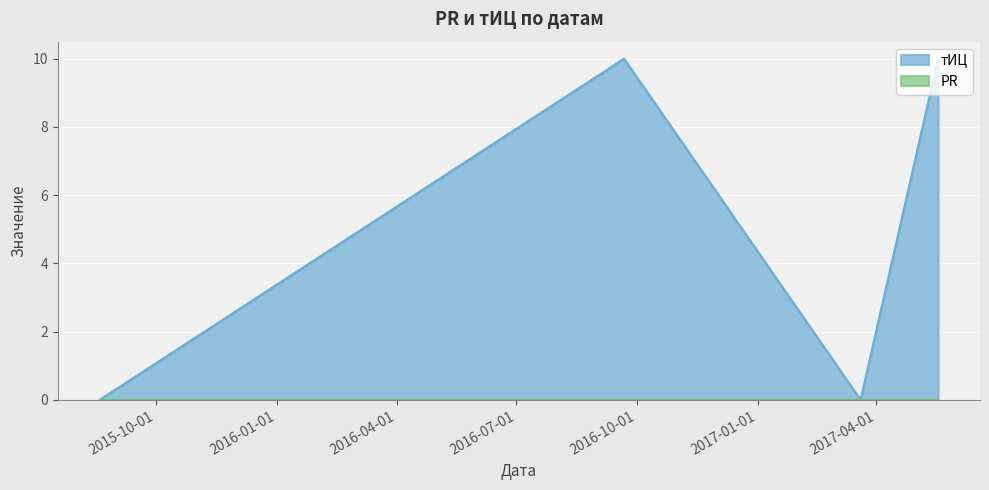

True or false: тИЦ has more than 2 interior local peaks.

False